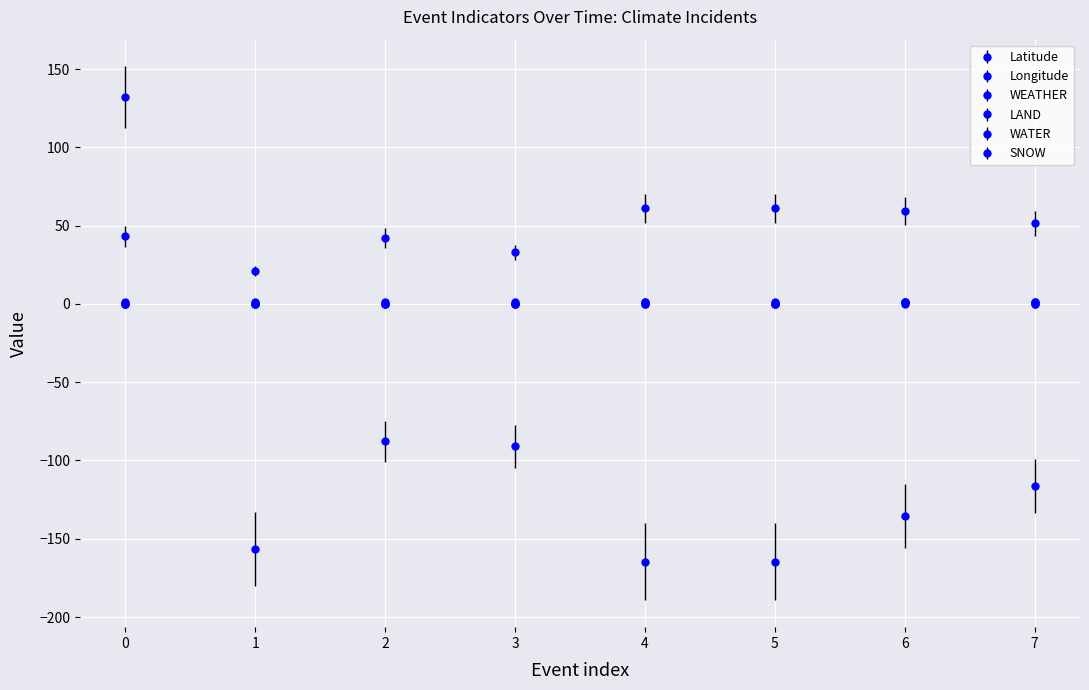

How many values in the Longitude series are below -116?

5